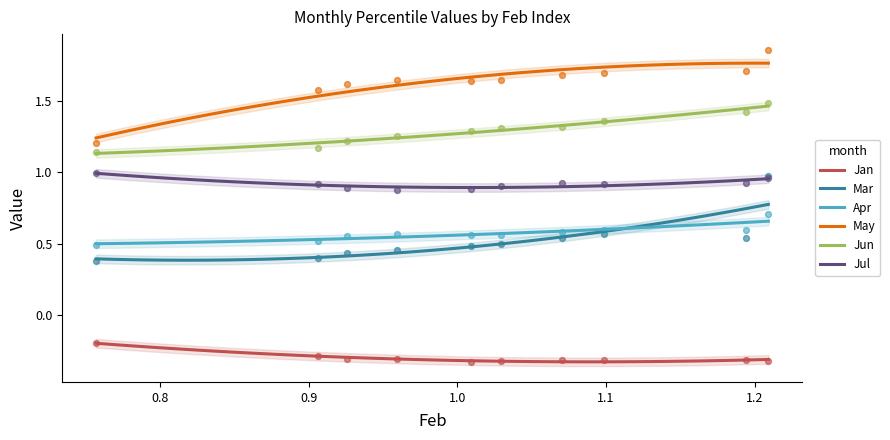

Which series reaches the maximum Y coordinate?

May